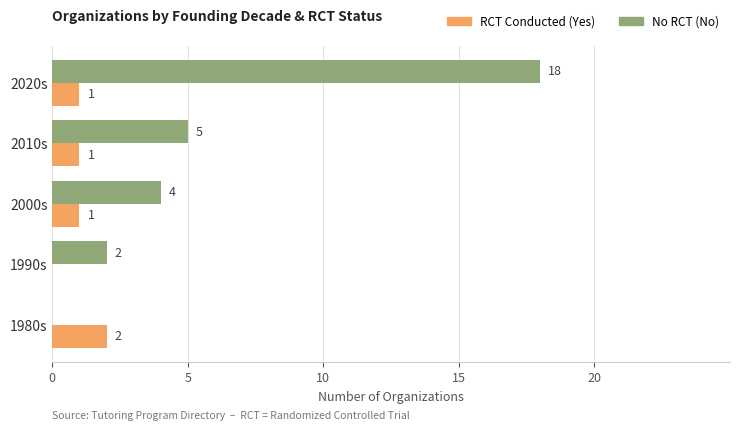

At which category does the chart reach its peak across all series?

2020s